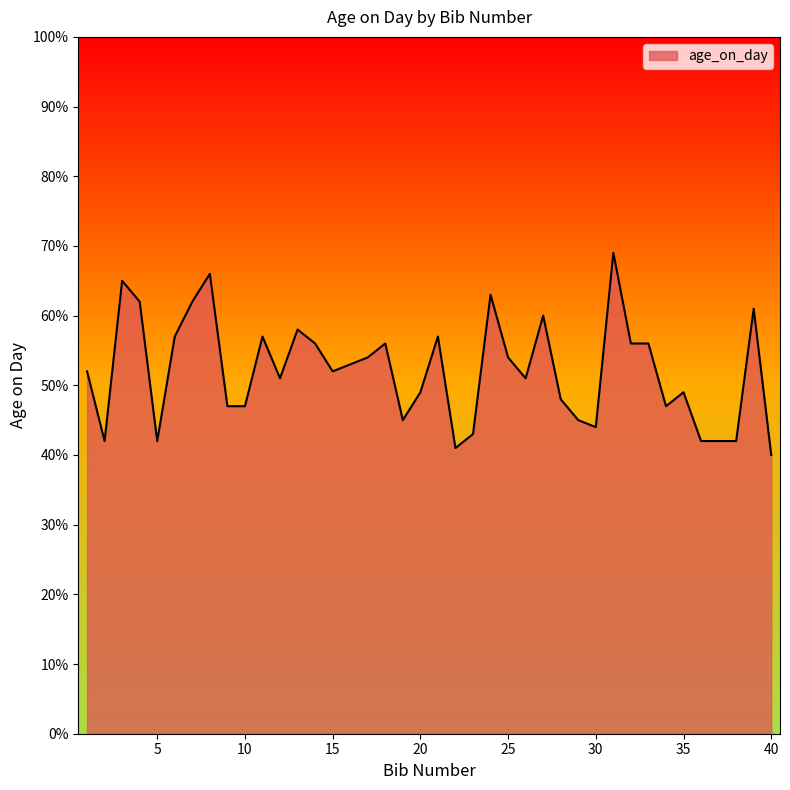

What is the smallest value displayed?

40